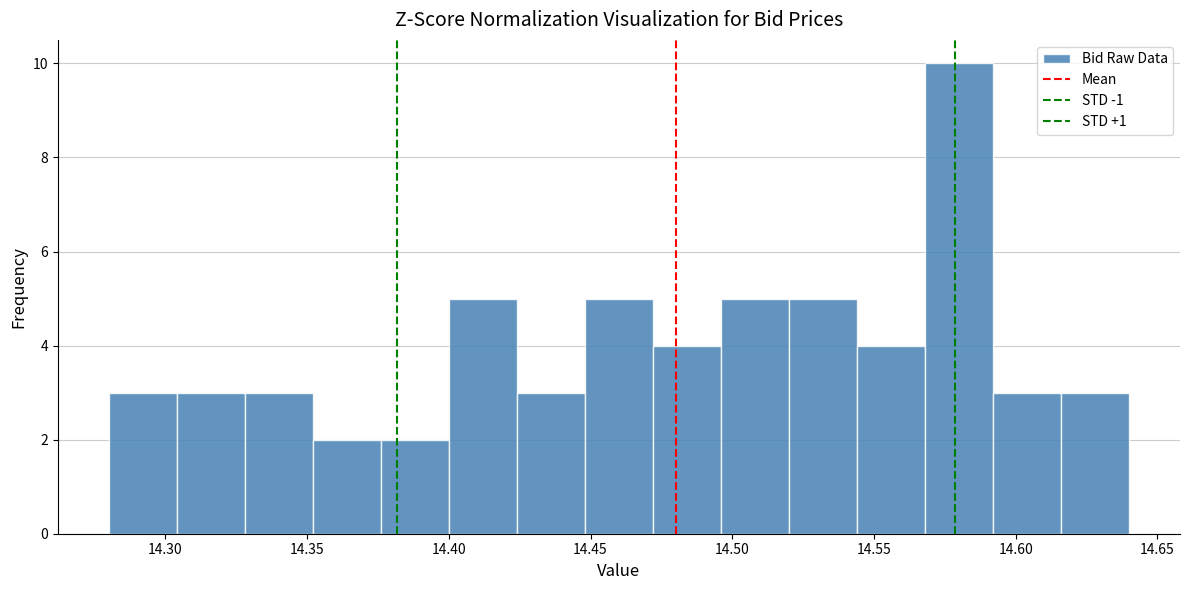

How tall is the bar that spans 14.424 to 14.448 on the x-axis? Neither the bar edges nor the heights are printed on the chart, so give them approximately, as read against the axes.

3